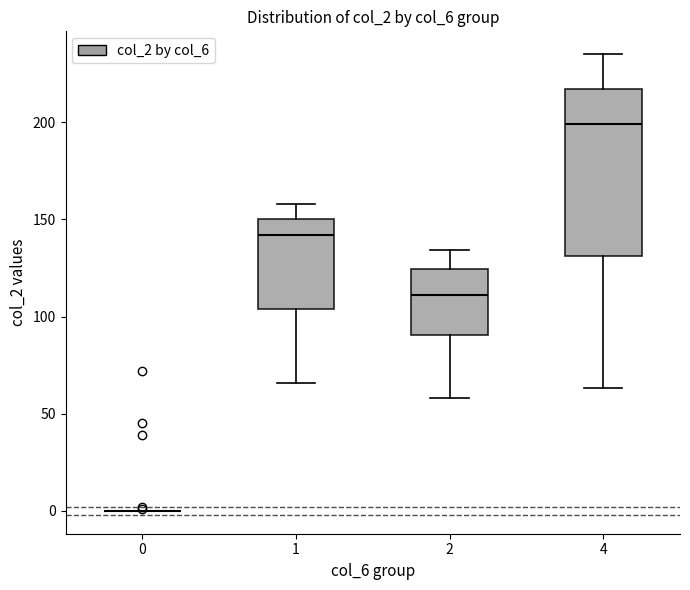

Where does the upper whisker of the box at x = 4 end on the y-axis? The values are not printed on the chart, so give them approximately, as read against the axis.

235